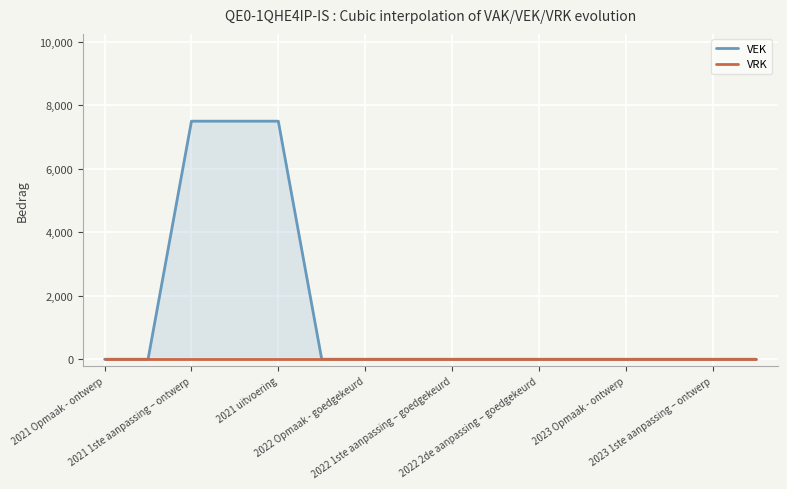

At which category is the sum across all series the highest?

2021 1ste aanpassing – ontwerp